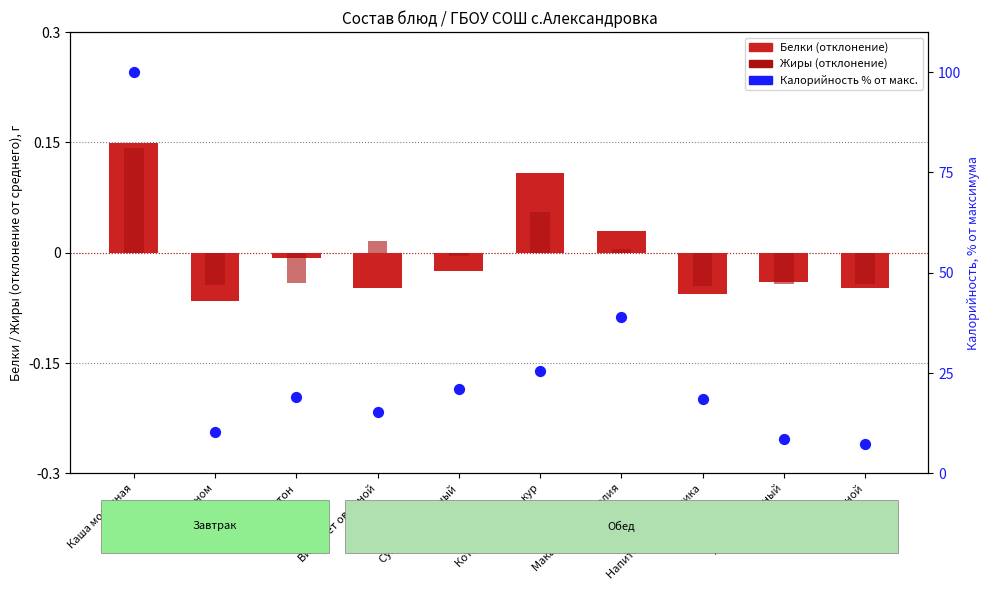

At which category is the sum across all series the highest?

Каша молочная